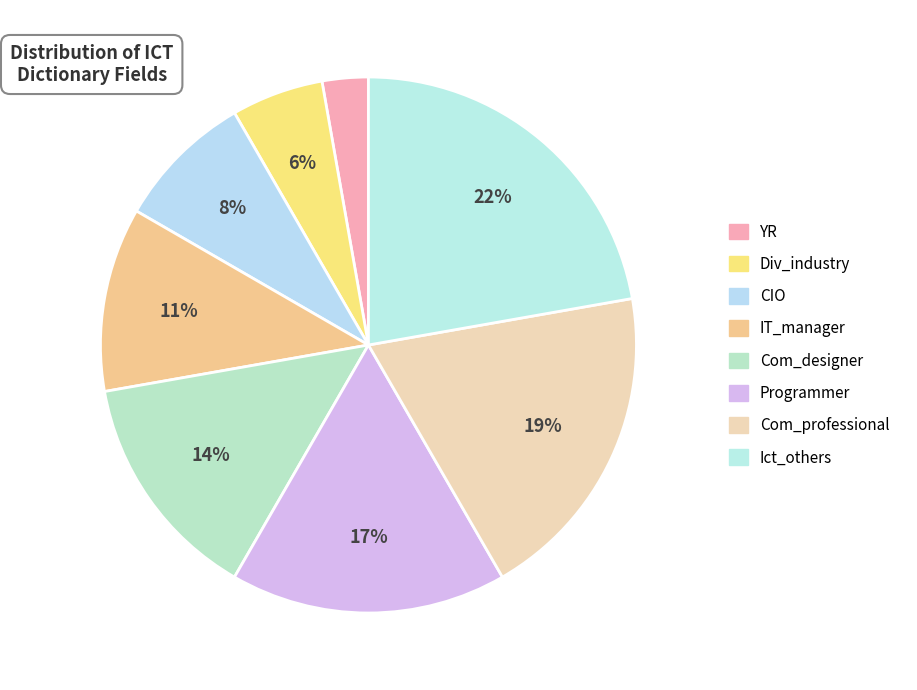

Which category has the biggest portion of the pie?

Ict_others